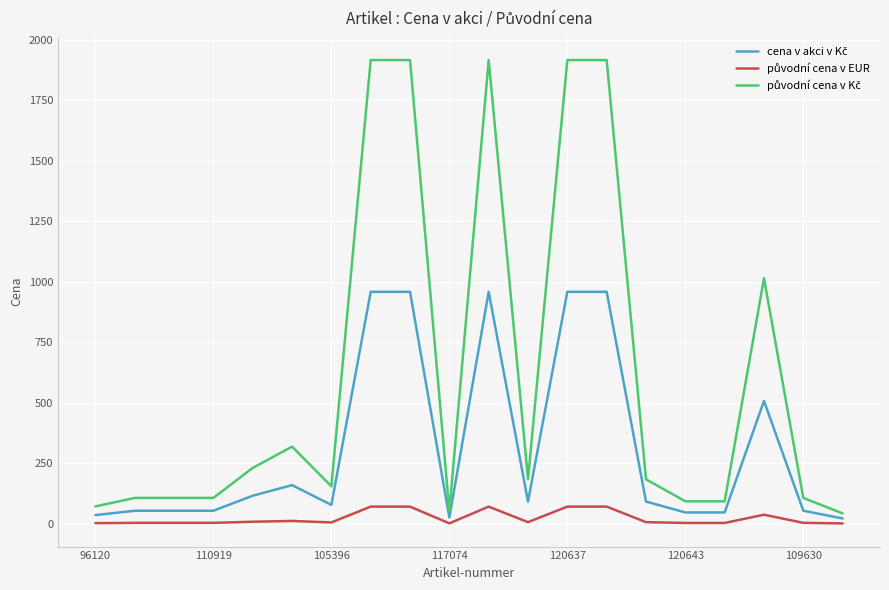

What is the maximum value shown in the chart?

1917.0